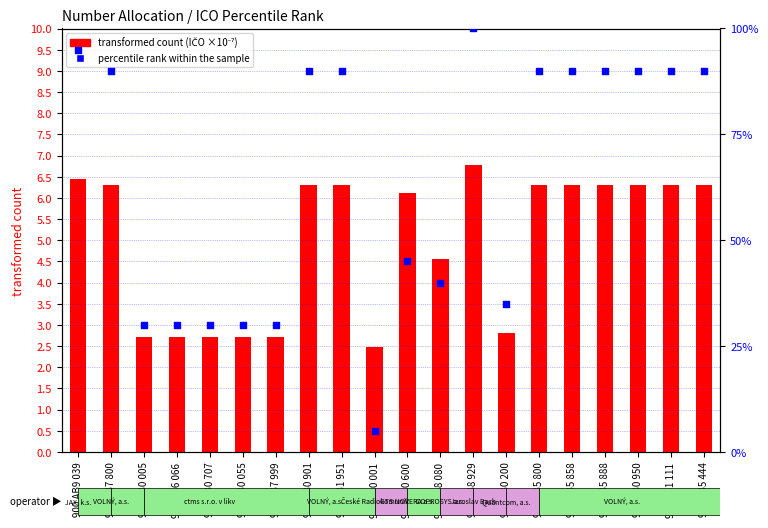

What is the total value across all series at 900 AB0 600?

51.1